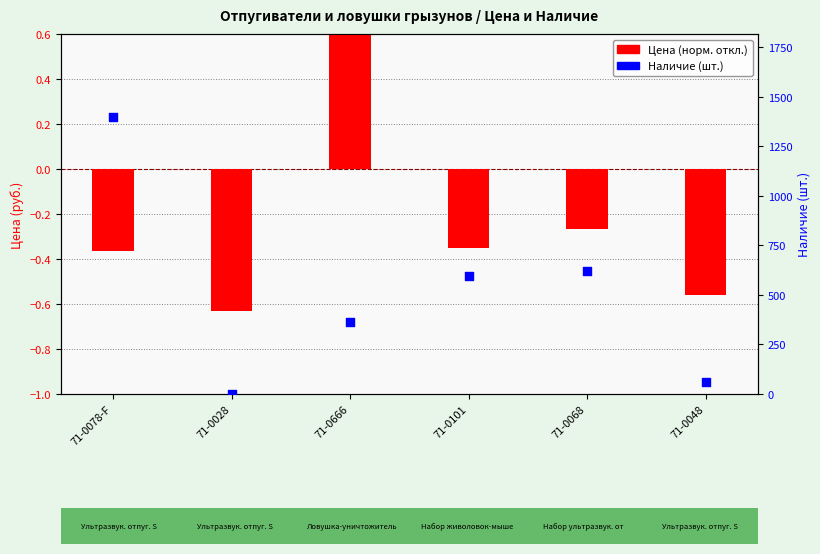

Is the value of Цена (норм.) at 71-0666 greater than the value of Наличие (шт.) at 71-0666?

No